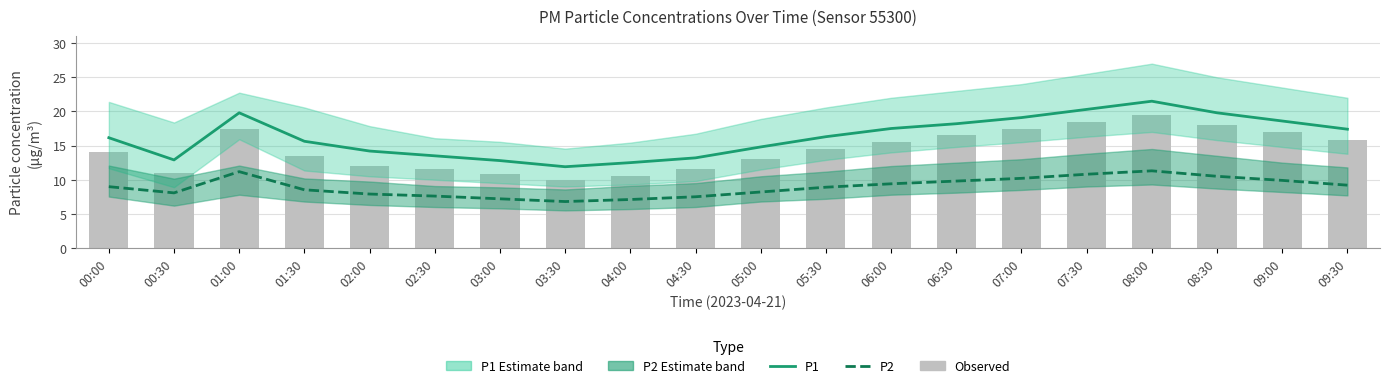

Does the chart contain any negative values?

No